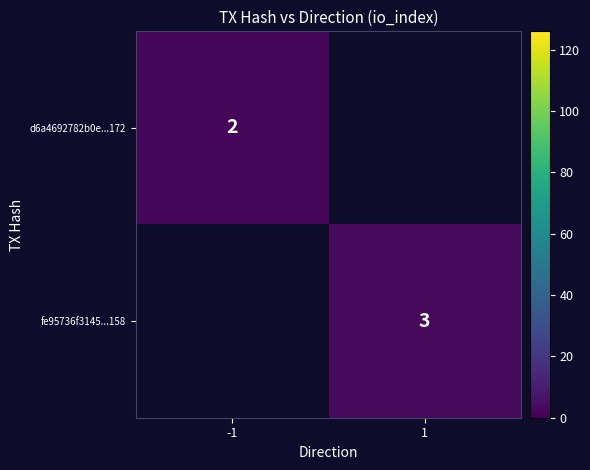

The d6a4692782b0e...172 series shows 2 at -1. True or false?

True